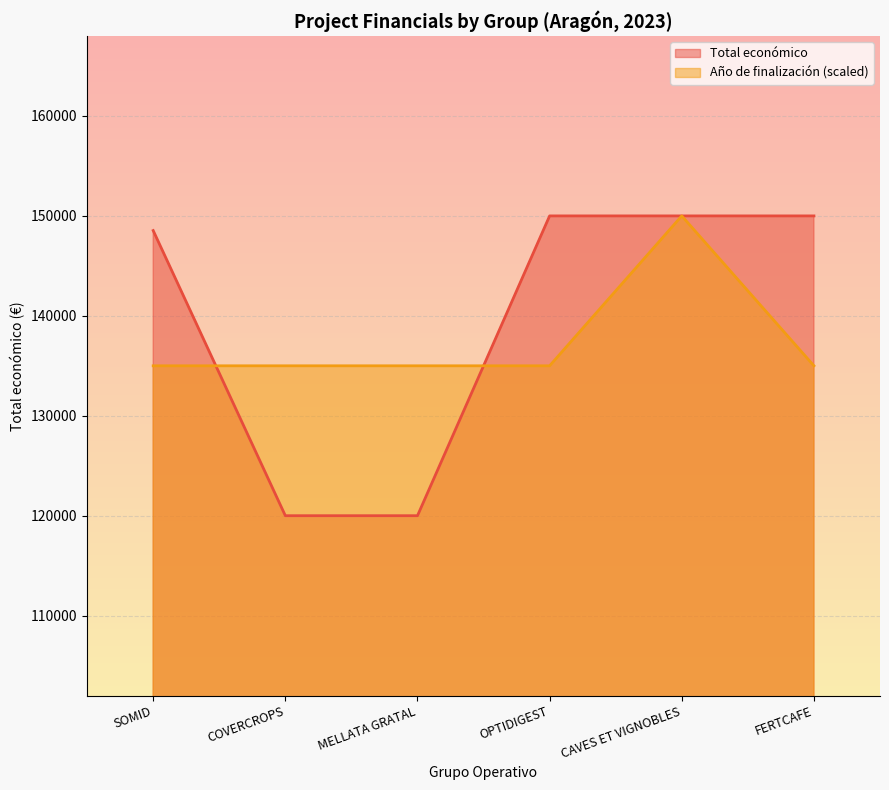

List the series in order of their peak value, highest first.

Total económico, Año de finalización